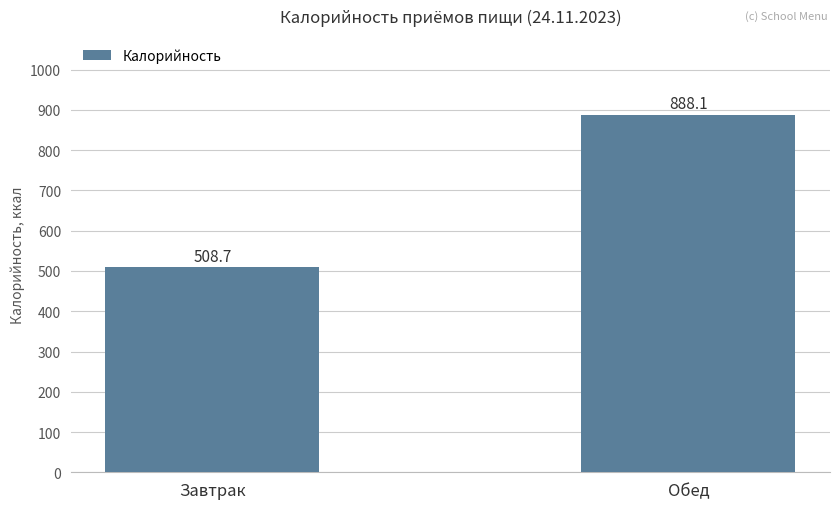

How many values exceed 888?

1